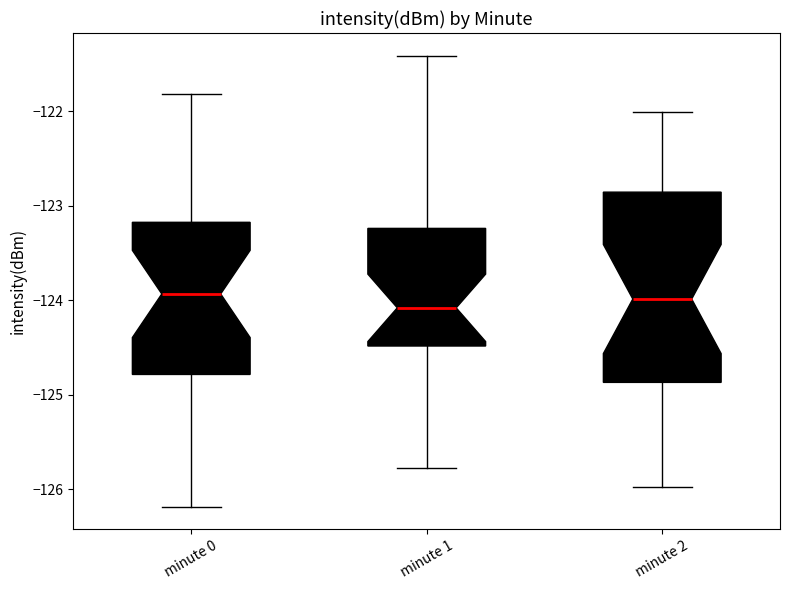

Which box is the tallest, from its lower edge to its upper edge?

minute 2